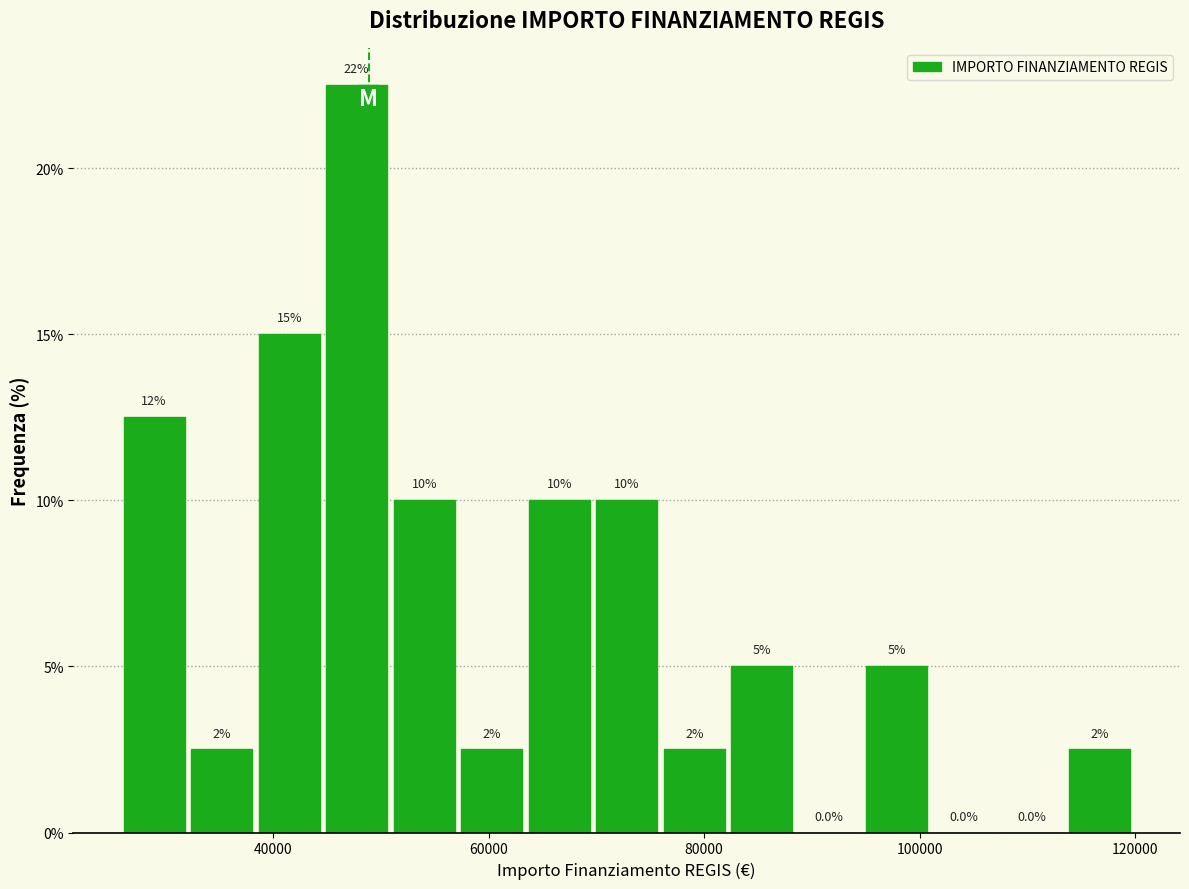

Read against the x-axis, roughly where is the centre of the tallest bar?

48000